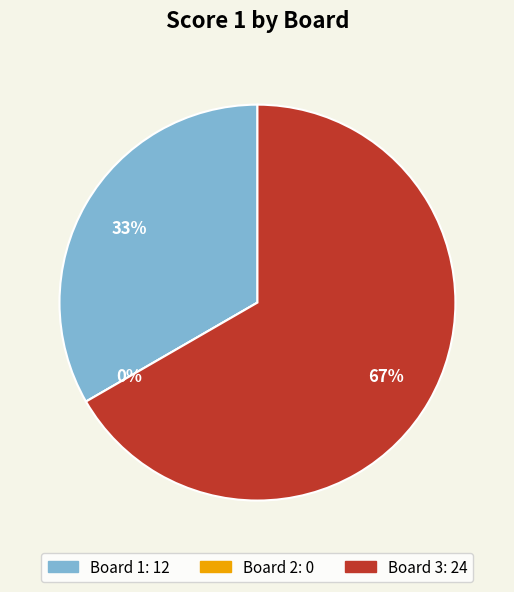

Which category has the smallest portion of the pie?

2